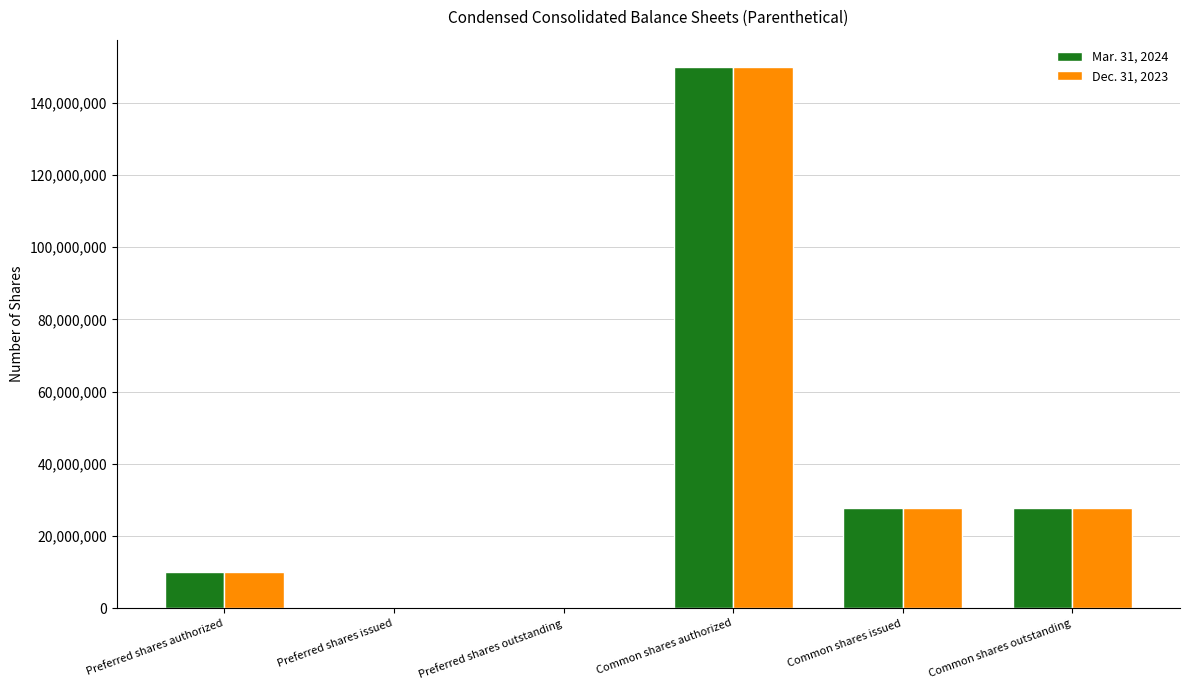

Is the value of Mar. 31, 2024 at Preferred shares issued greater than the value of Dec. 31, 2023 at Preferred shares authorized?

No